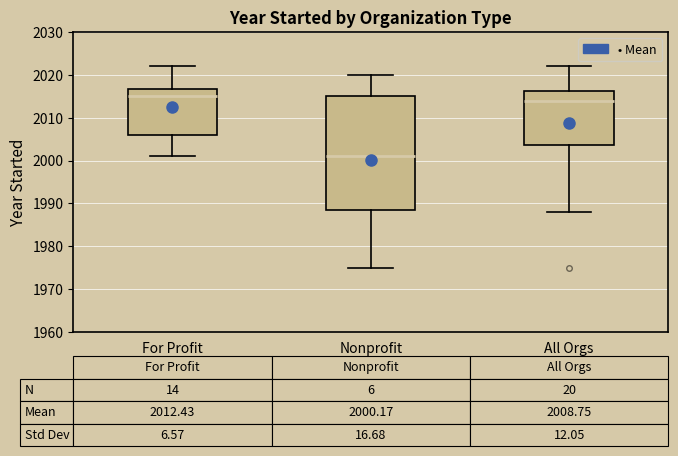

Which box's median line is the highest?

For Profit